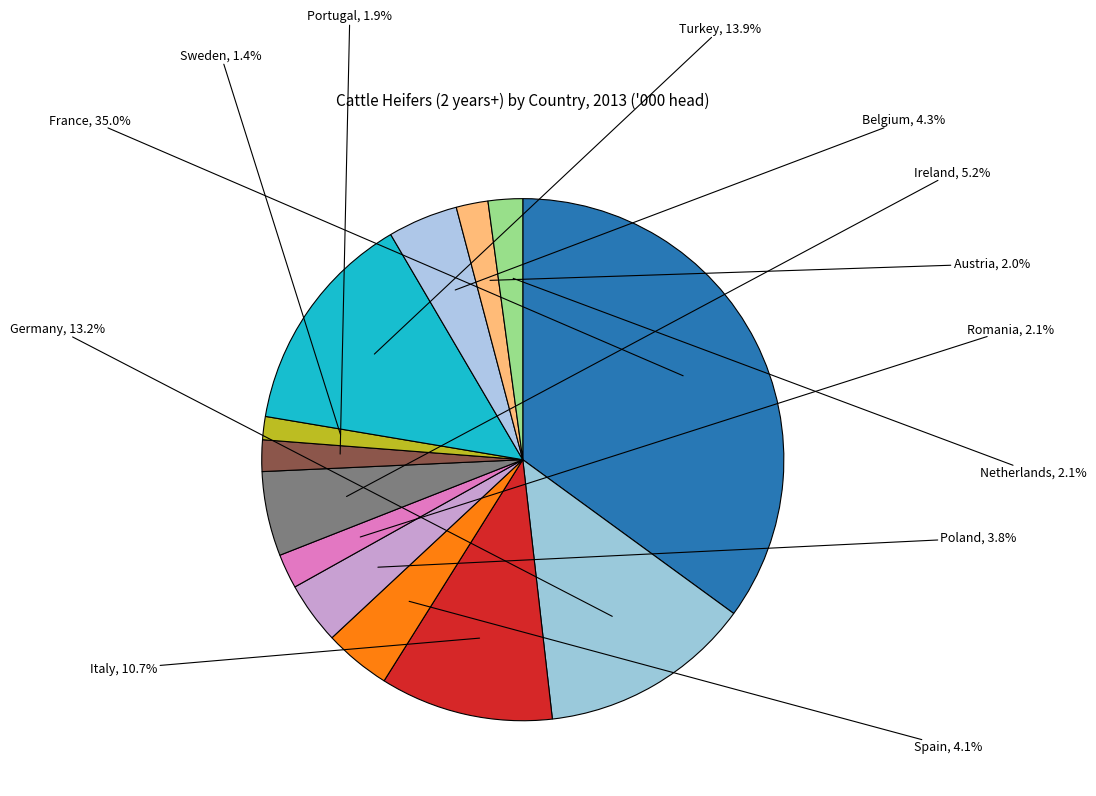

To the nearest percent, what is the average slice percentage?

8%